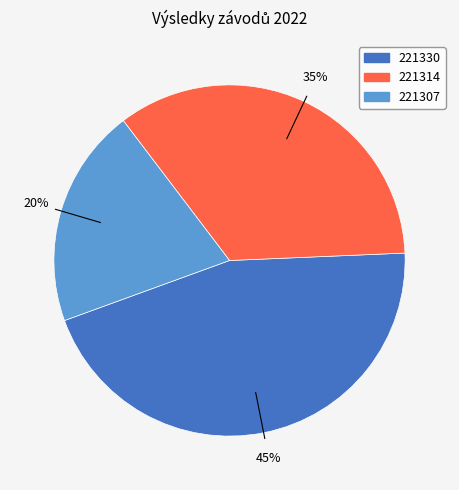

What is the smallest slice in the pie chart?

221307